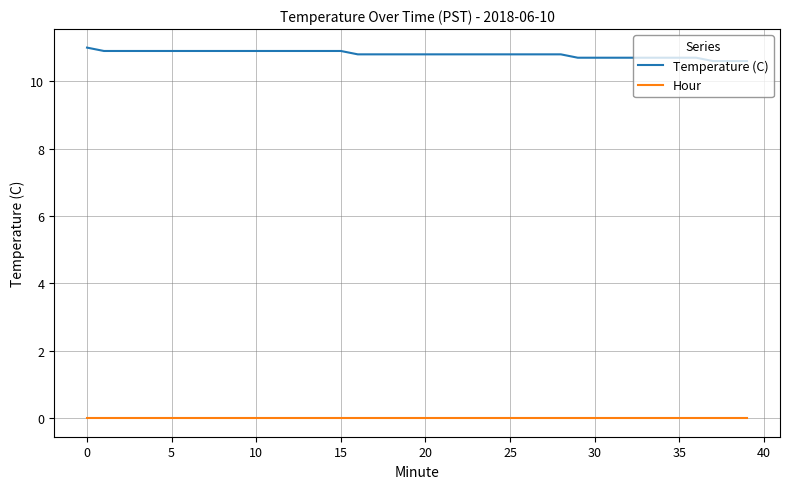

Rank the series by their maximum value, from highest to lowest.

Temperature (C), Hour